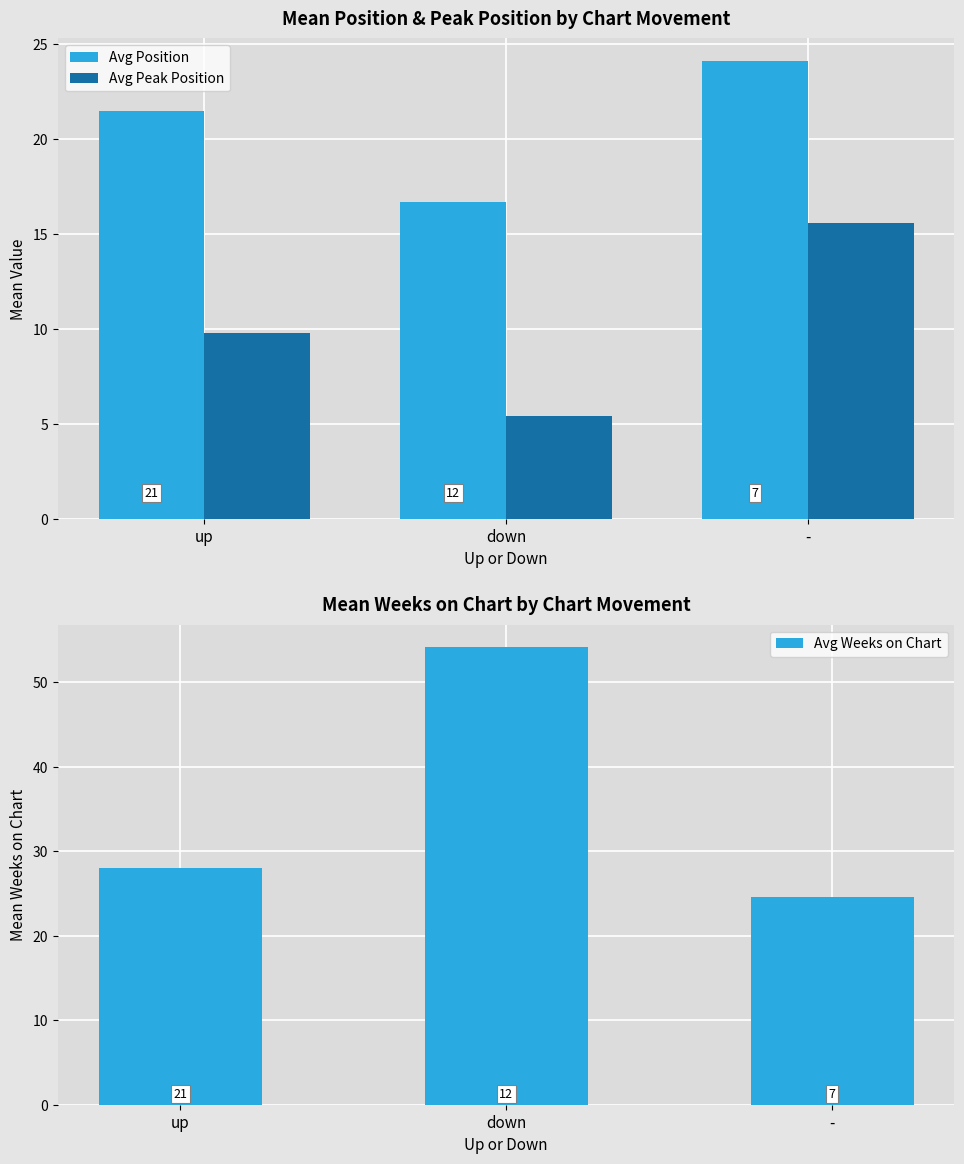

What is the label of the 3rd bar from the left?

-